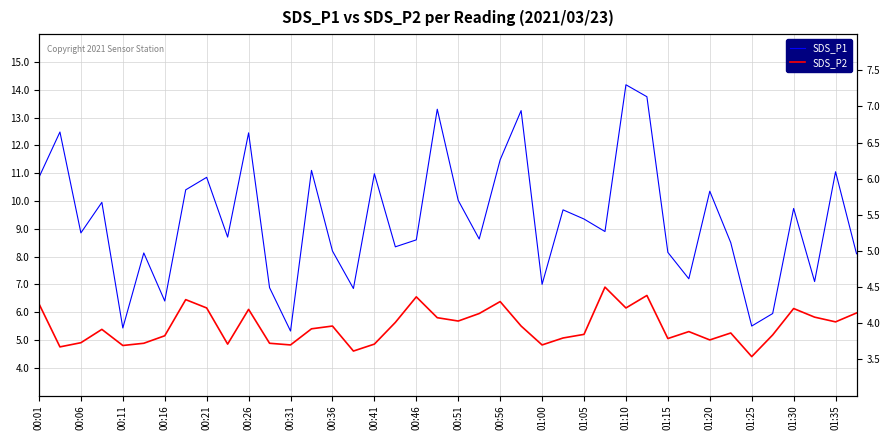

The value of SDS_P2 at 27 is 6.9. True or false?

True